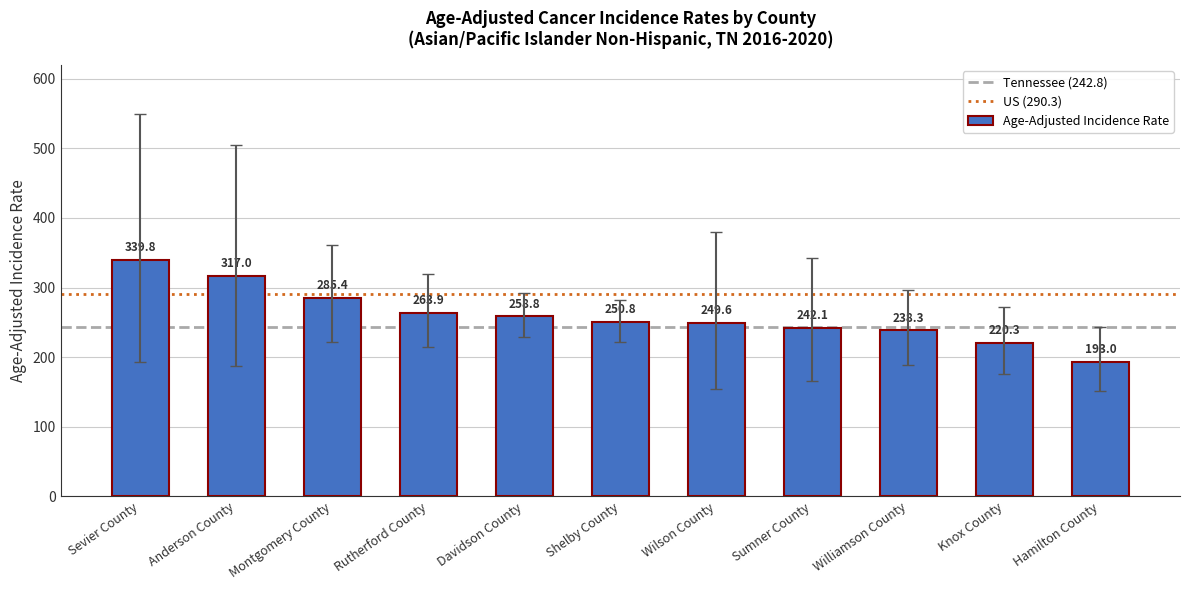

What is the approximate value at Shelby County?

250.8